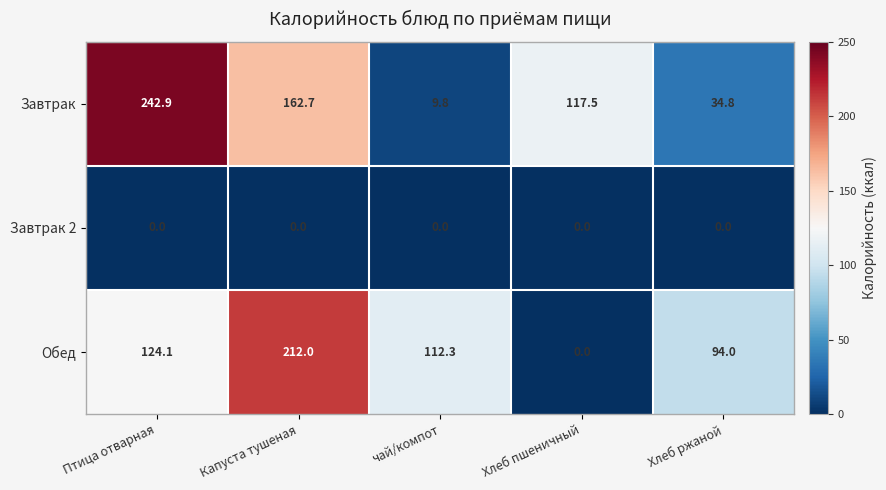

What is the difference between the Обед values at Хлеб ржаной and чай/компот?

18.3